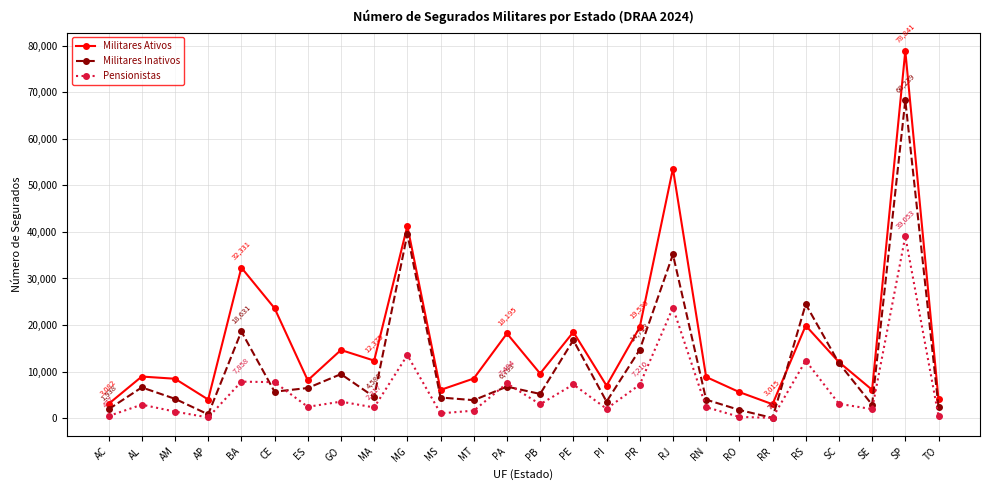

What is the difference between the second highest and minimum values in the Militares Ativos series?

50553